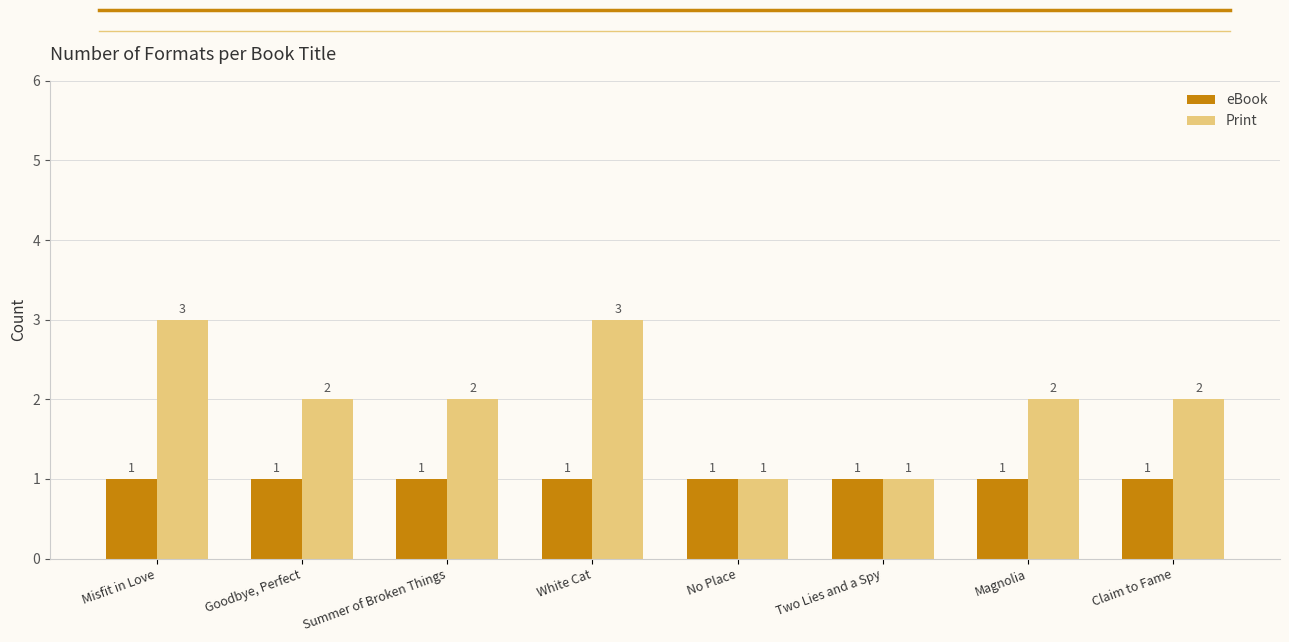

Count the Print values in the range 2 to 3.

6